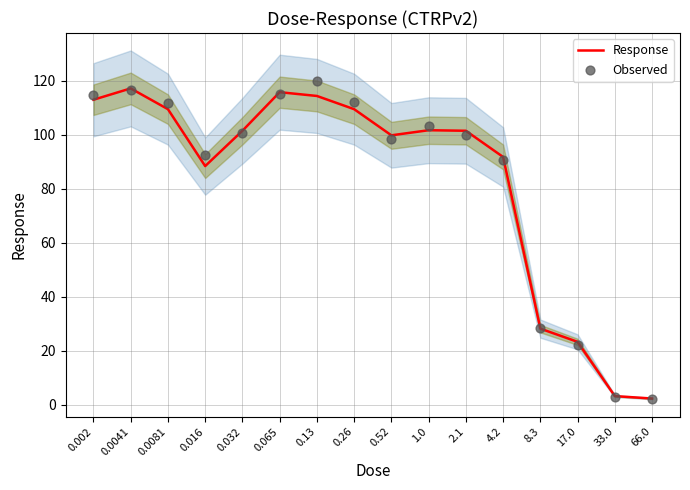

What are all the series names shown in the legend?

Response, Observed